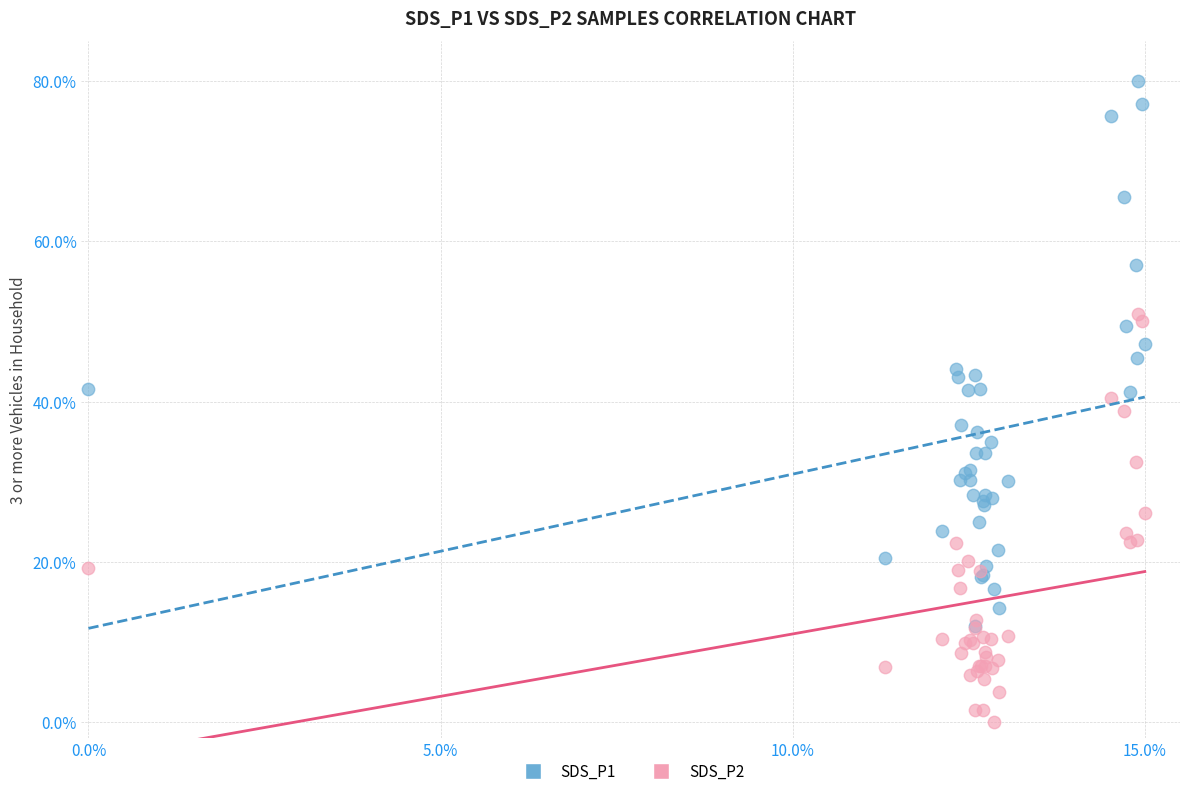

What are all the series names shown in the legend?

SDS_P1, SDS_P2